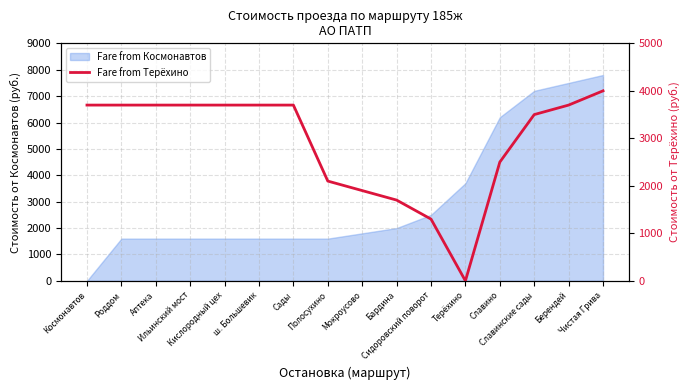

Approximately how many times larger is the value at Сады compared to Славинские сады?

1.1